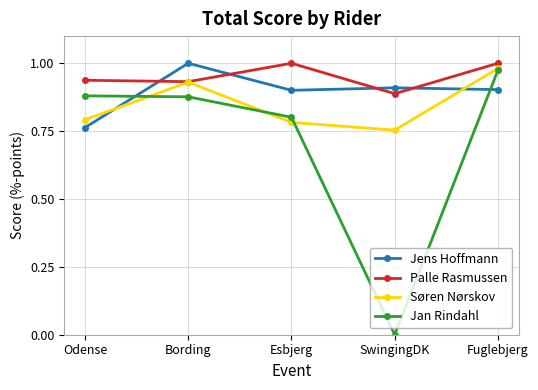

Is this an area chart (filled region under the line)?

No